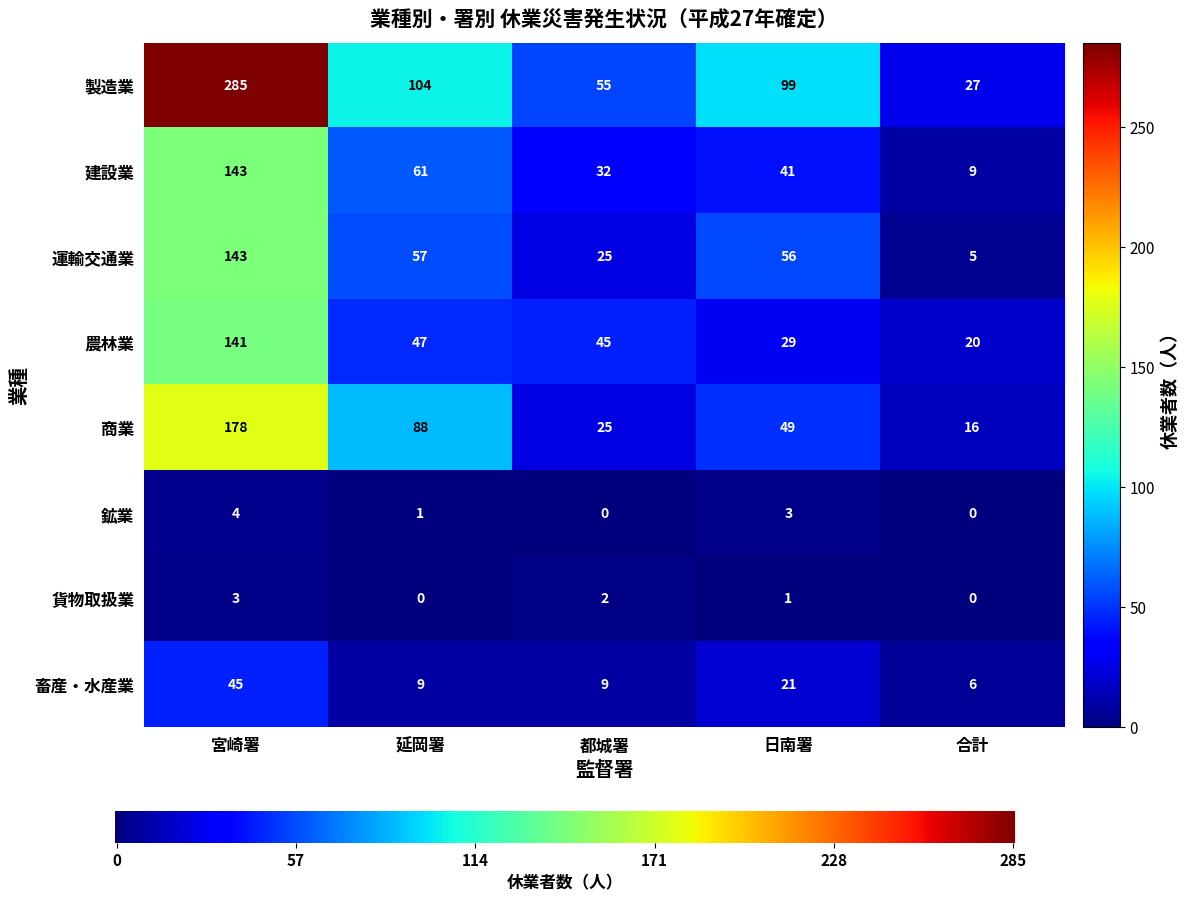

Reading right to left, extract all data points from this chart.

製造業: 合計=27	日南署=99	都城署=55	延岡署=104	宮崎署=285
建設業: 合計=9	日南署=41	都城署=32	延岡署=61	宮崎署=143
運輸交通業: 合計=5	日南署=56	都城署=25	延岡署=57	宮崎署=143
農林業: 合計=20	日南署=29	都城署=45	延岡署=47	宮崎署=141
商業: 合計=16	日南署=49	都城署=25	延岡署=88	宮崎署=178
鉱業: 合計=0	日南署=3	都城署=0	延岡署=1	宮崎署=4
貨物取扱業: 合計=0	日南署=1	都城署=2	延岡署=0	宮崎署=3
畜産・水産業: 合計=6	日南署=21	都城署=9	延岡署=9	宮崎署=45